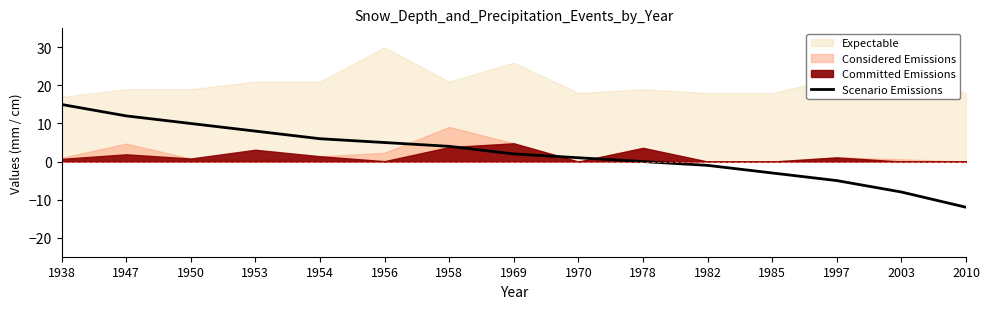

At which category does the chart reach its minimum across all series?

2010